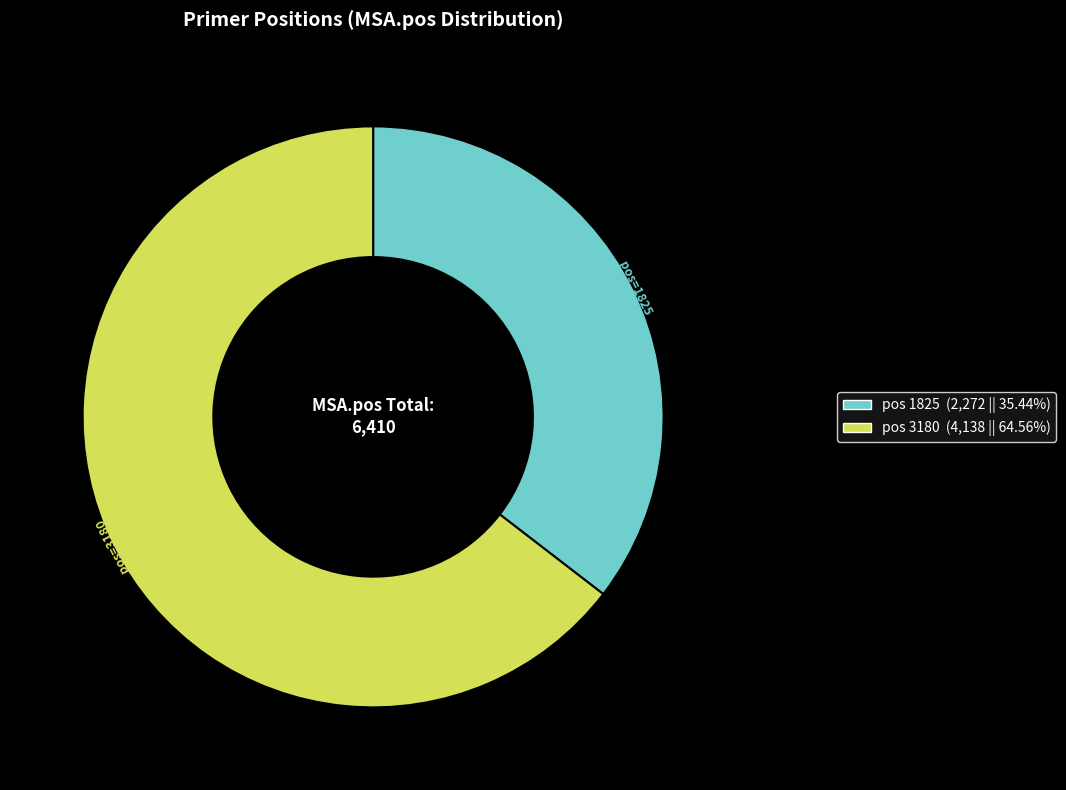

Is there any slice that represents more than half of the pie?

Yes